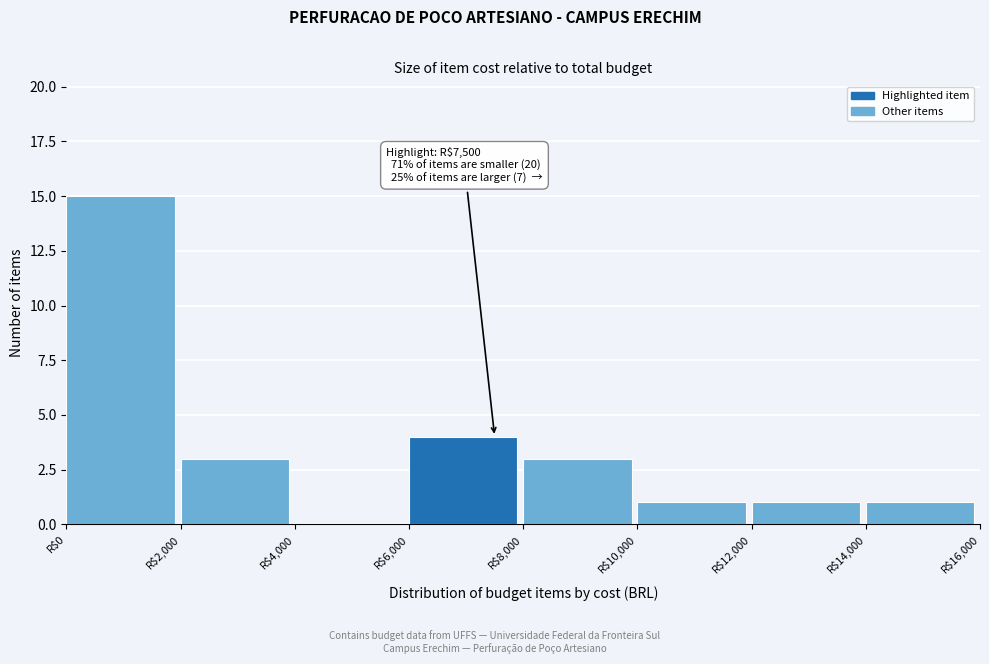

Which range on the x-axis has the tallest bar?

0 to 2000